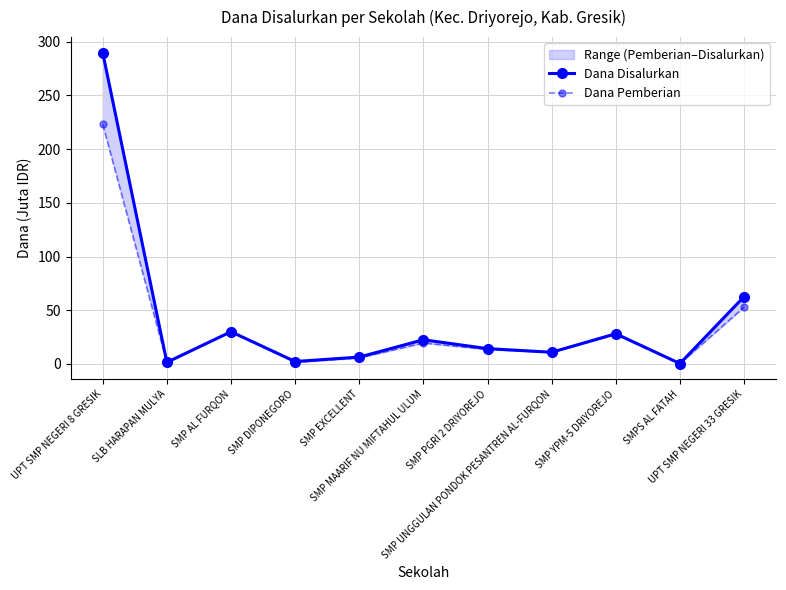

Rank the series at SMP PGRI 2 DRIYOREJO from lowest to highest value.

Dana Pemberian, Dana Disalurkan